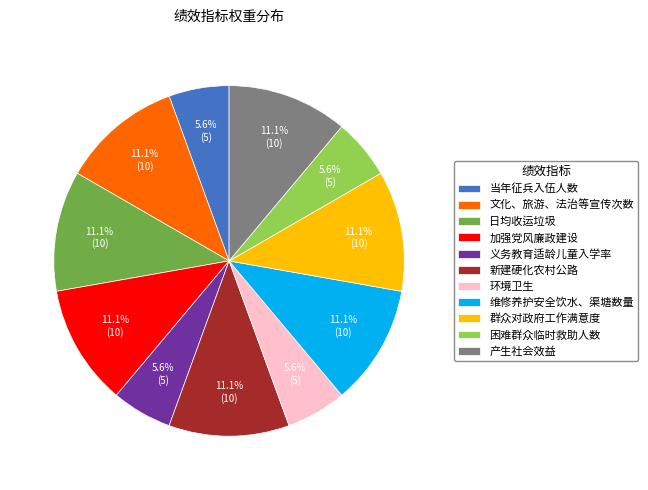

Does 当年征兵入伍人数 represent more than half of the total?

No